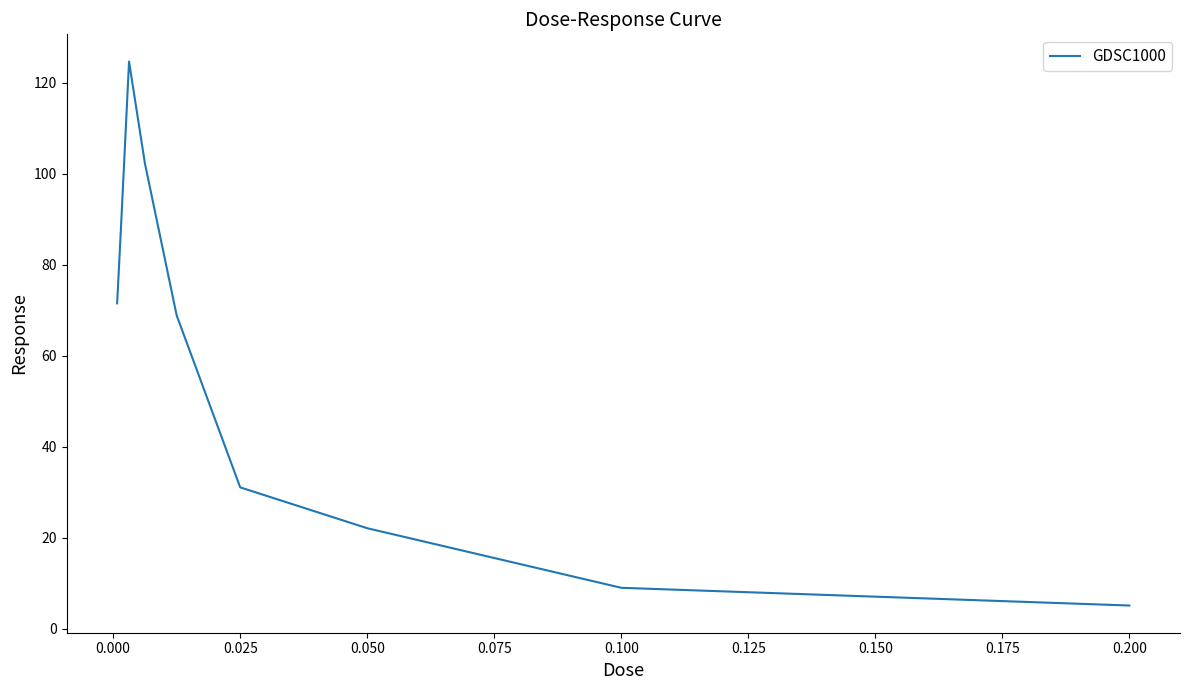

What is the greatest value displayed?

124.6